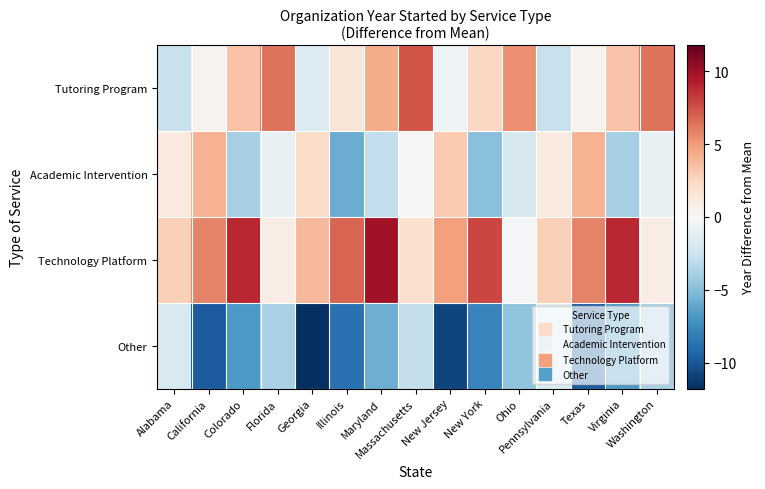

What is the greatest value displayed?

9.9